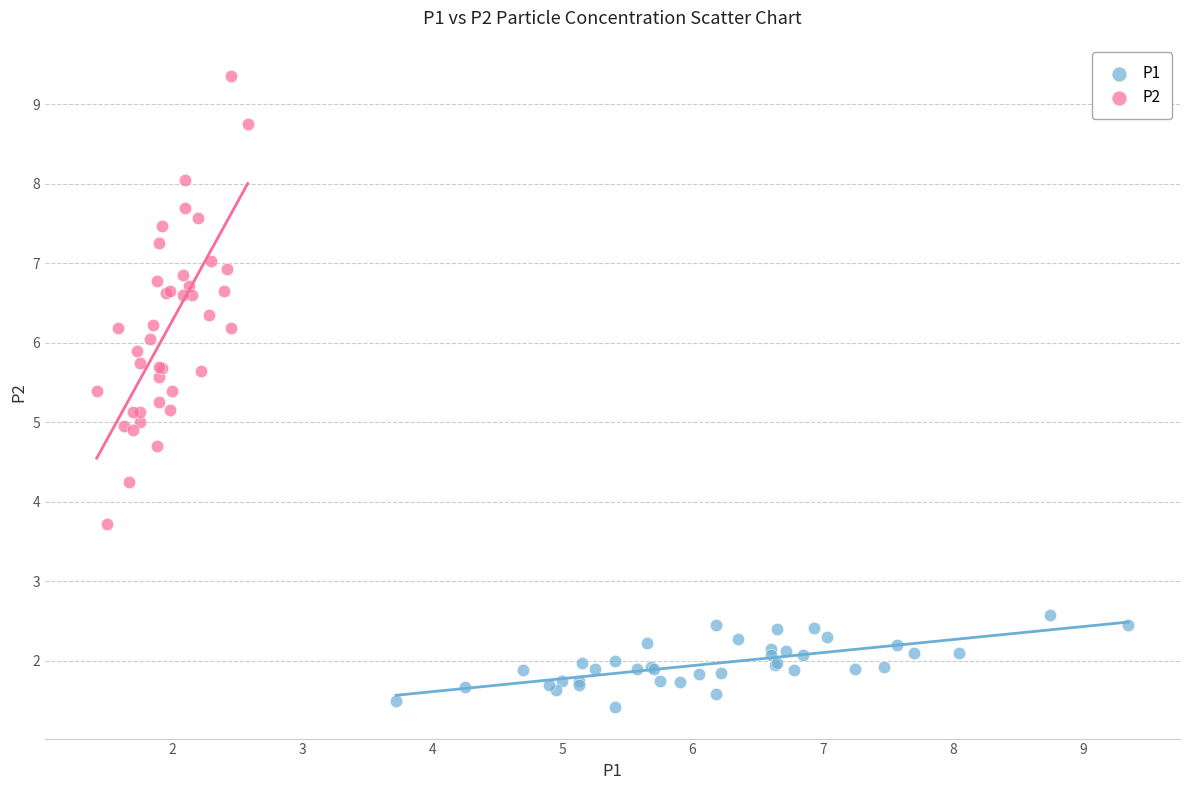

Which series has the largest Y range (max minus min)?

P2